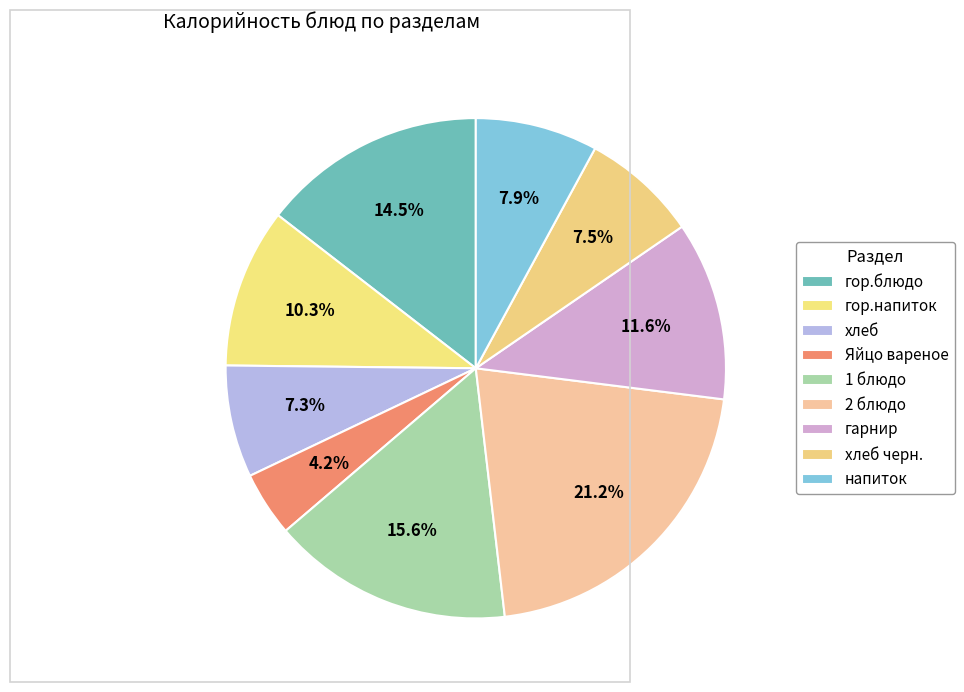

How much of the chart is everything except хлеб?

92.7%